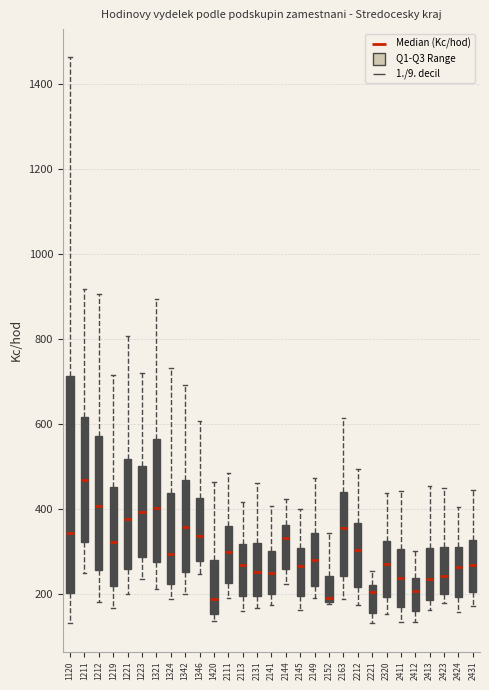

Which box is the tallest, from its lower edge to its upper edge?

1120